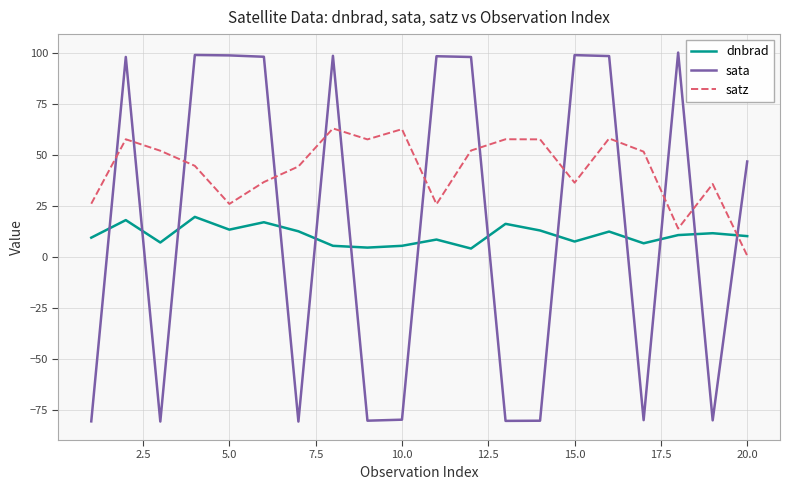

Rank the series by their maximum value, from lowest to highest.

dnbrad, satz, sata